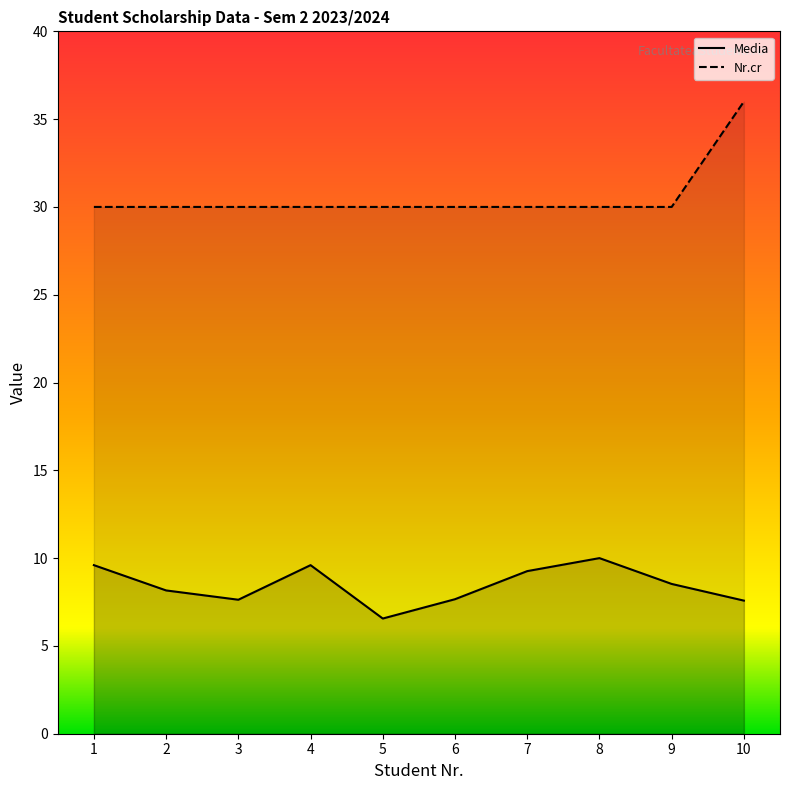

What is the minimum value shown in the chart?

6.6